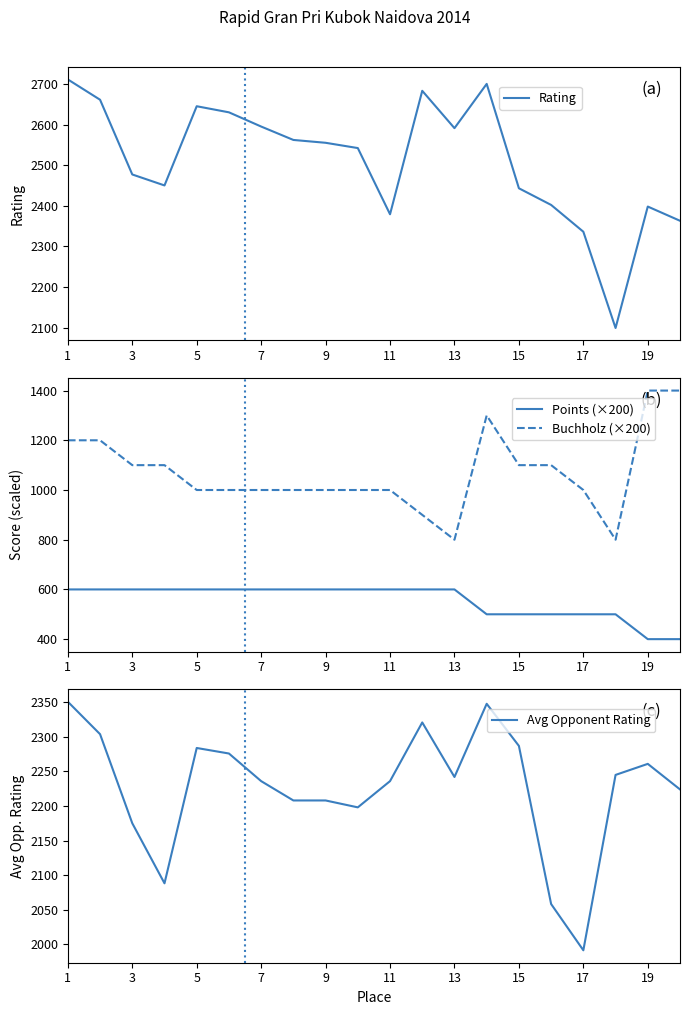

List the series in order of their peak value, highest first.

Rating, Avg Opponent Rating, Buchholz (×200), Points (×200)